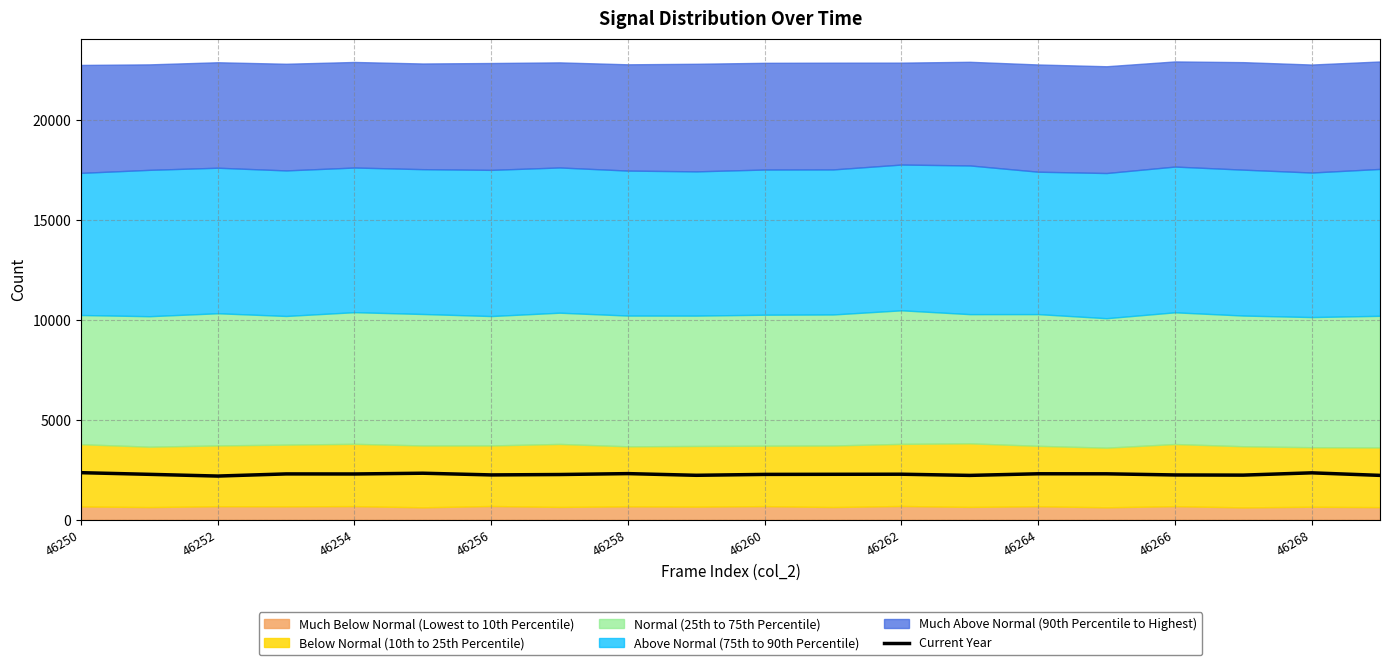

How many lines are shown in the chart?

1